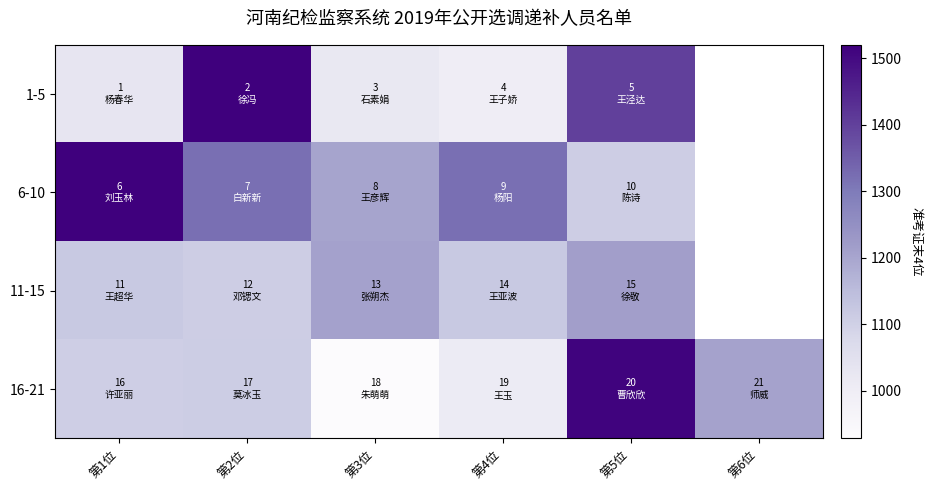

What is the difference between the highest and lowest values at 第2位?

410.0